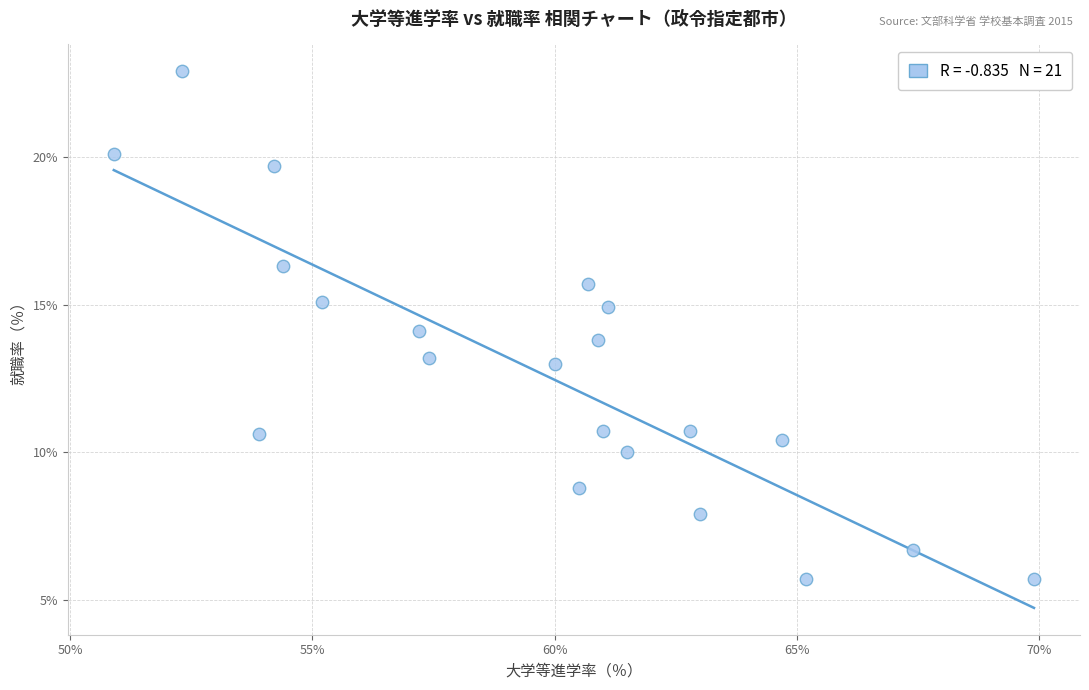

What is the range of X values (max minus min)?

19.0